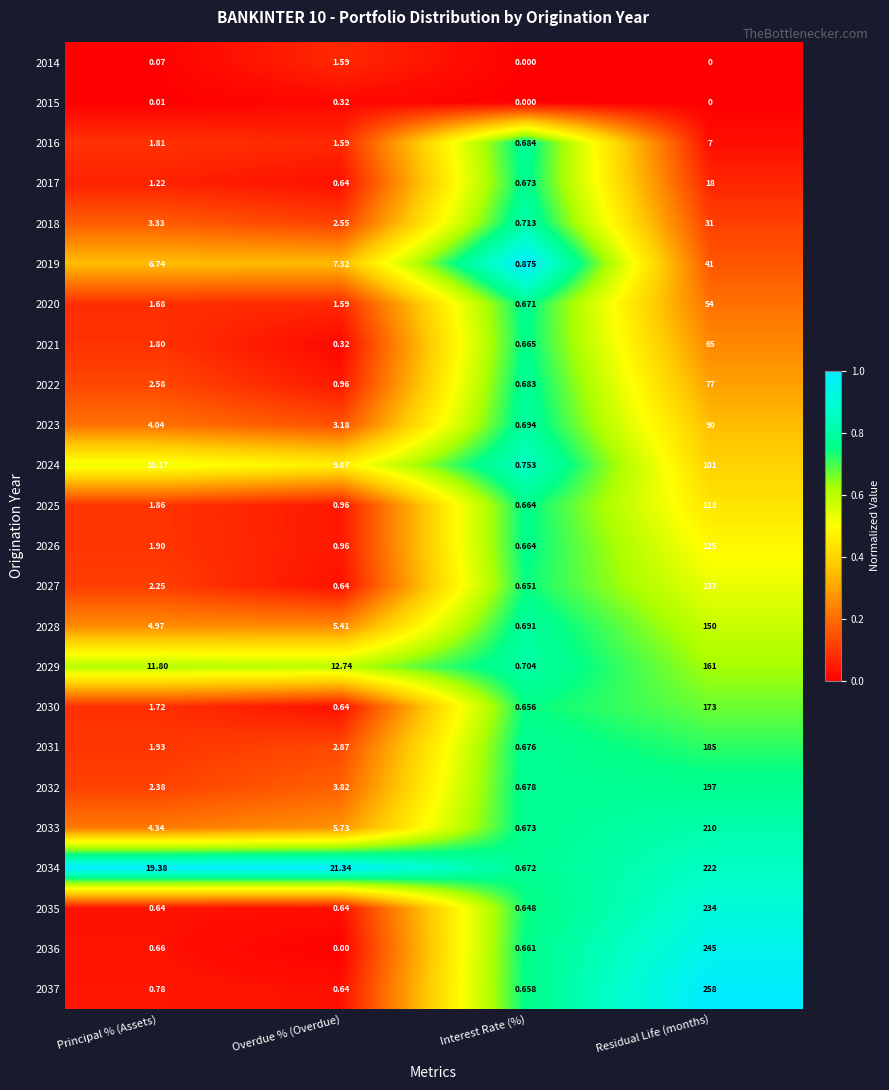

Rank the categories by 2030 value from lowest to highest.

Overdue % (Overdue), Interest Rate (%), Principal % (Assets), Residual Life (months)